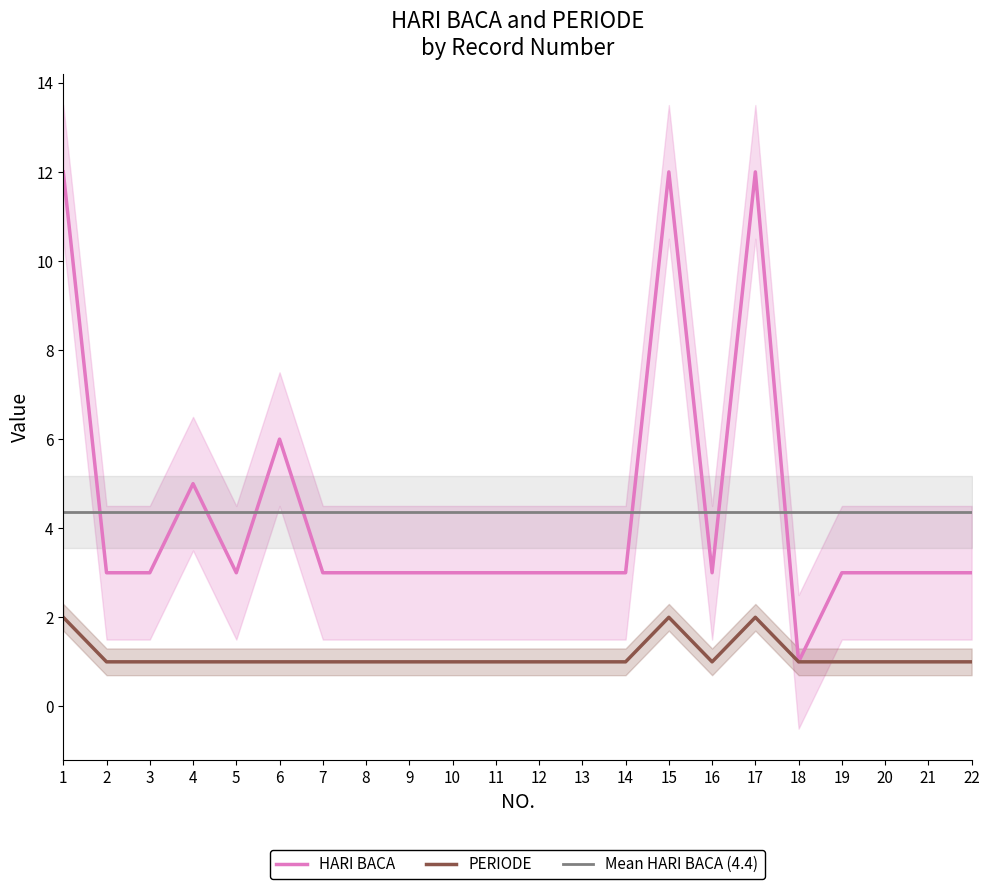

What is the value of the HARI BACA point at the 17th from the left?

12